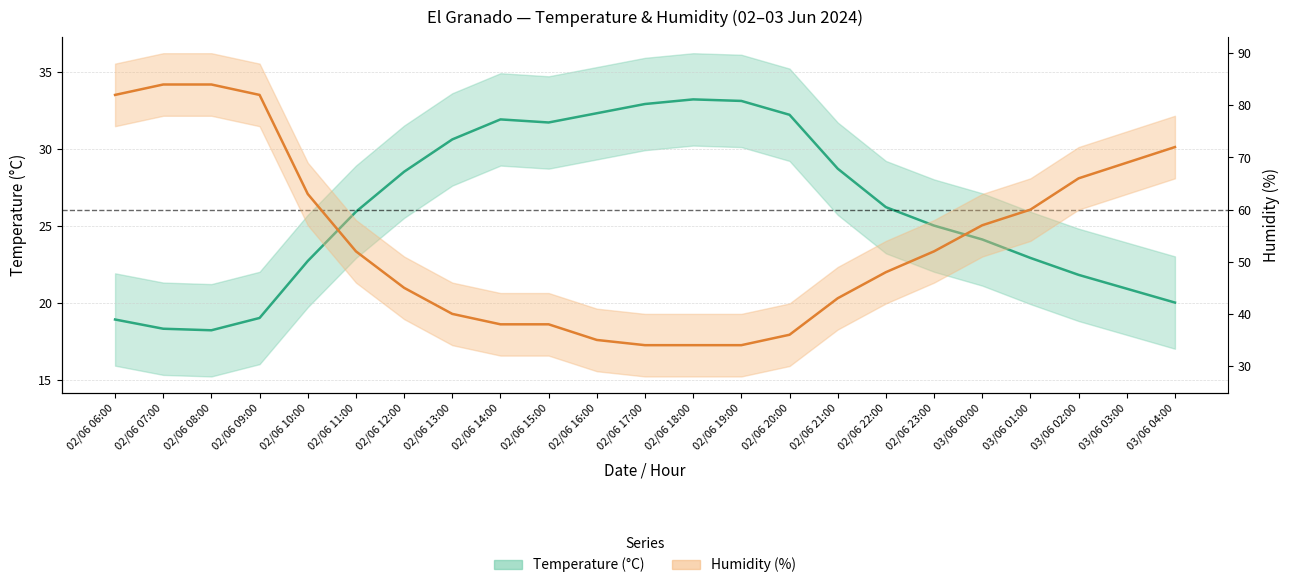

The Temperature (°C) series shows 10.0 at 02/06 10:00. True or false?

False